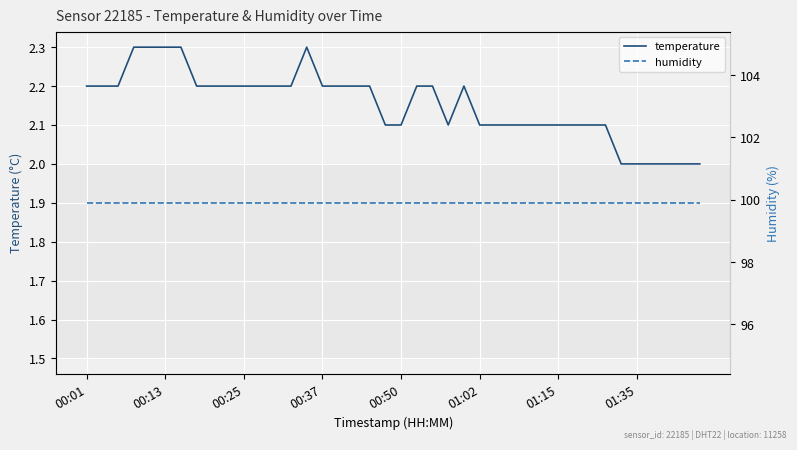

What position from the left is 28?

29